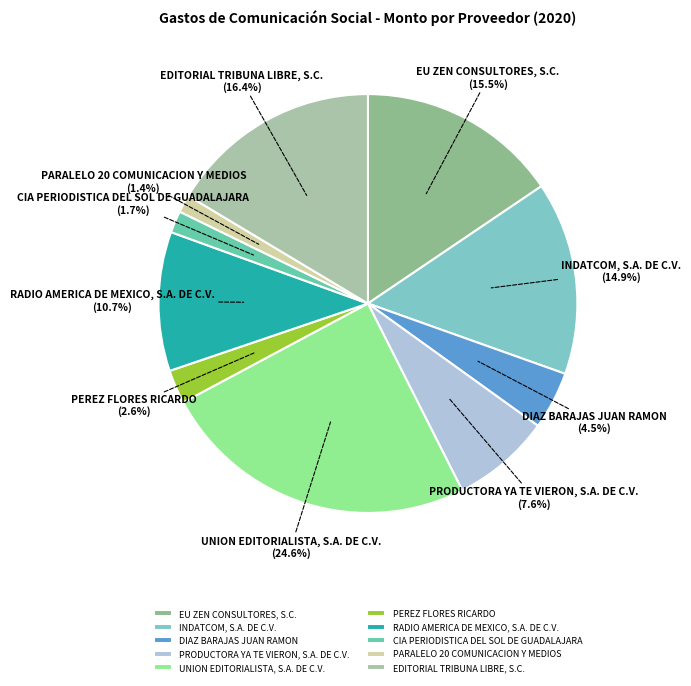

The RADIO AMERICA DE MEXICO, S.A. DE C.V. slice represents 11% of the pie. True or false?

True